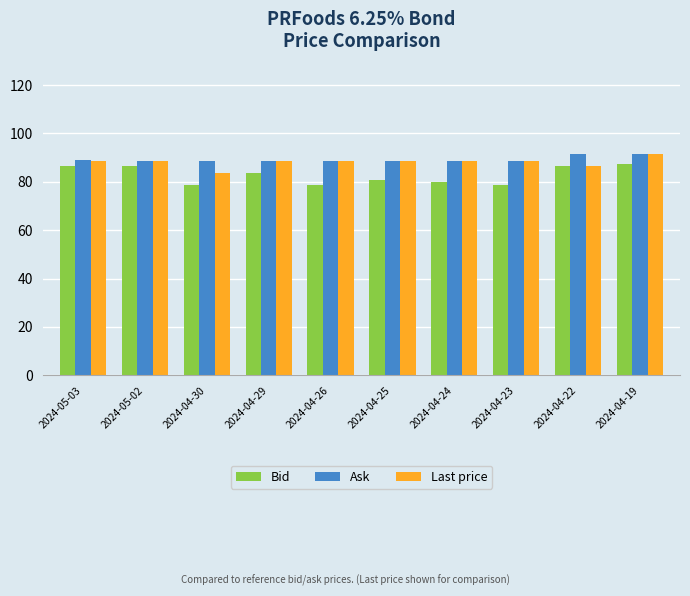

What is the difference between the second highest and second lowest values in the Ask series?

2.9